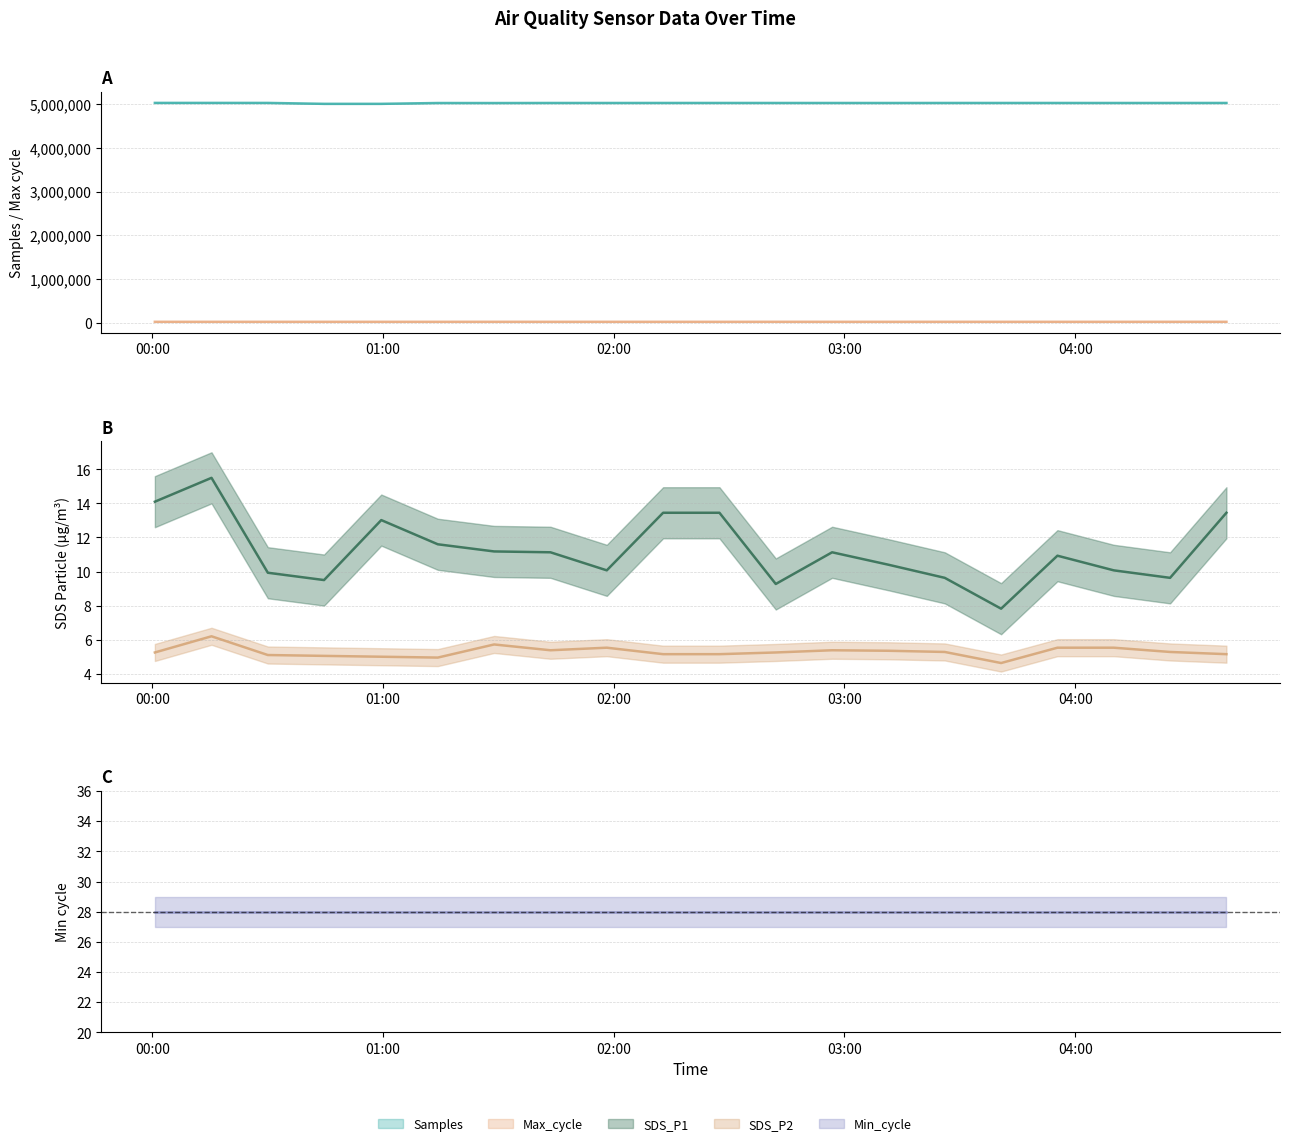

The SDS_P2 series shows 5.2 at 2022/04/15 02:12:50. True or false?

True